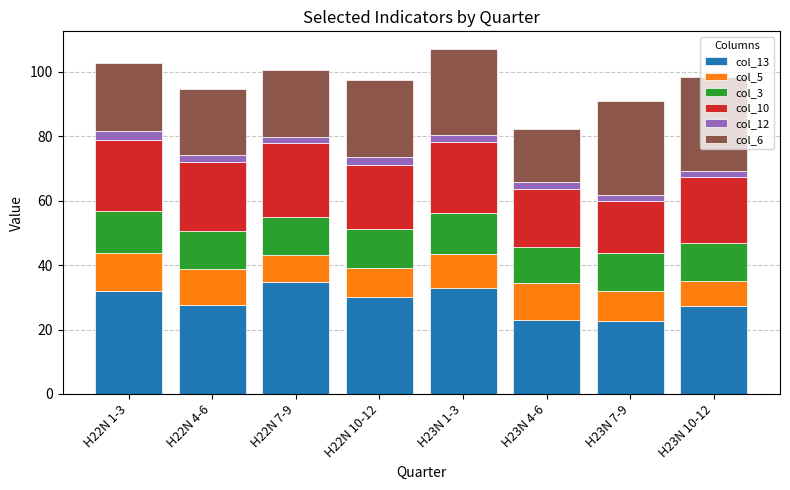

What is the total value across all series at H22N 1-3?

102.6